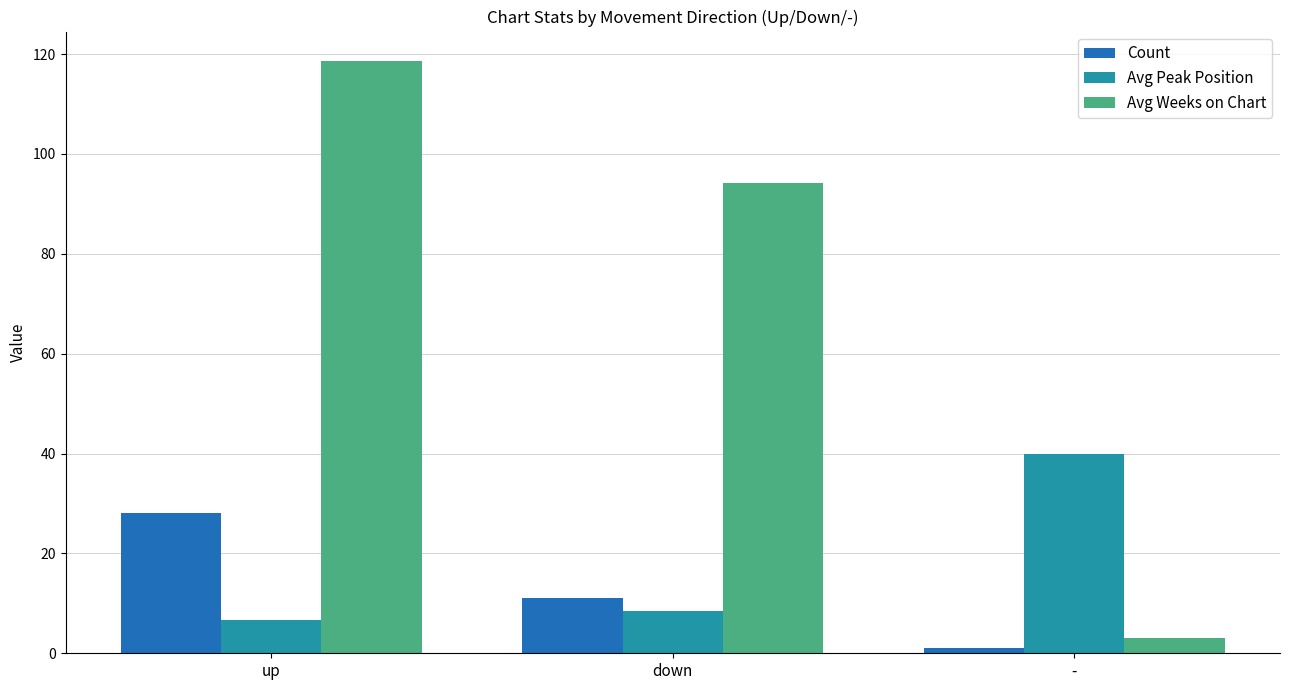

Rank the series by their maximum value, from lowest to highest.

Count, Avg Peak Position, Avg Weeks on Chart